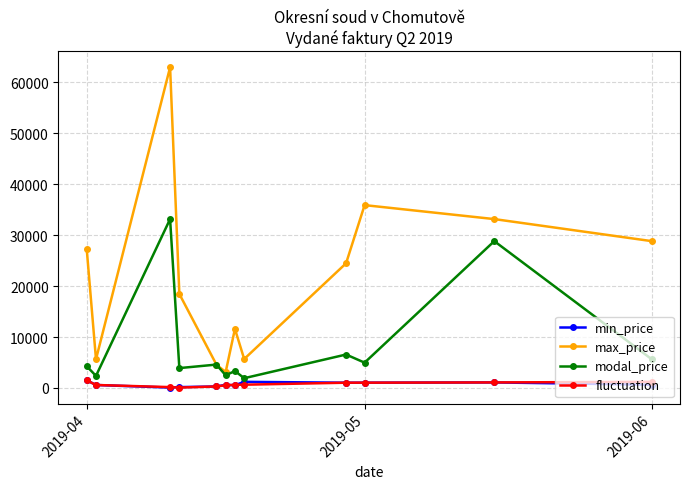

What is the maximum value shown in the chart?

62986.0